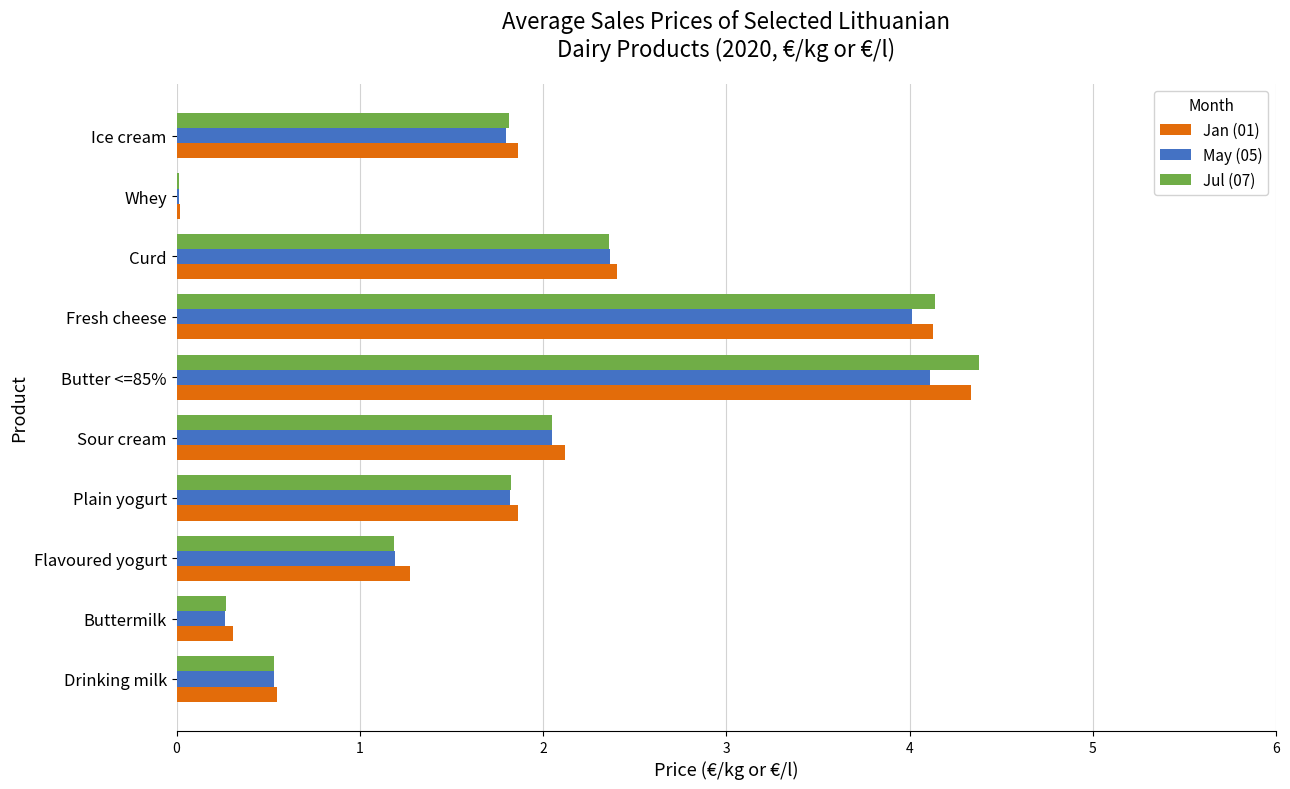

Which series changed the most between Sour cream and Curd?

May (05)